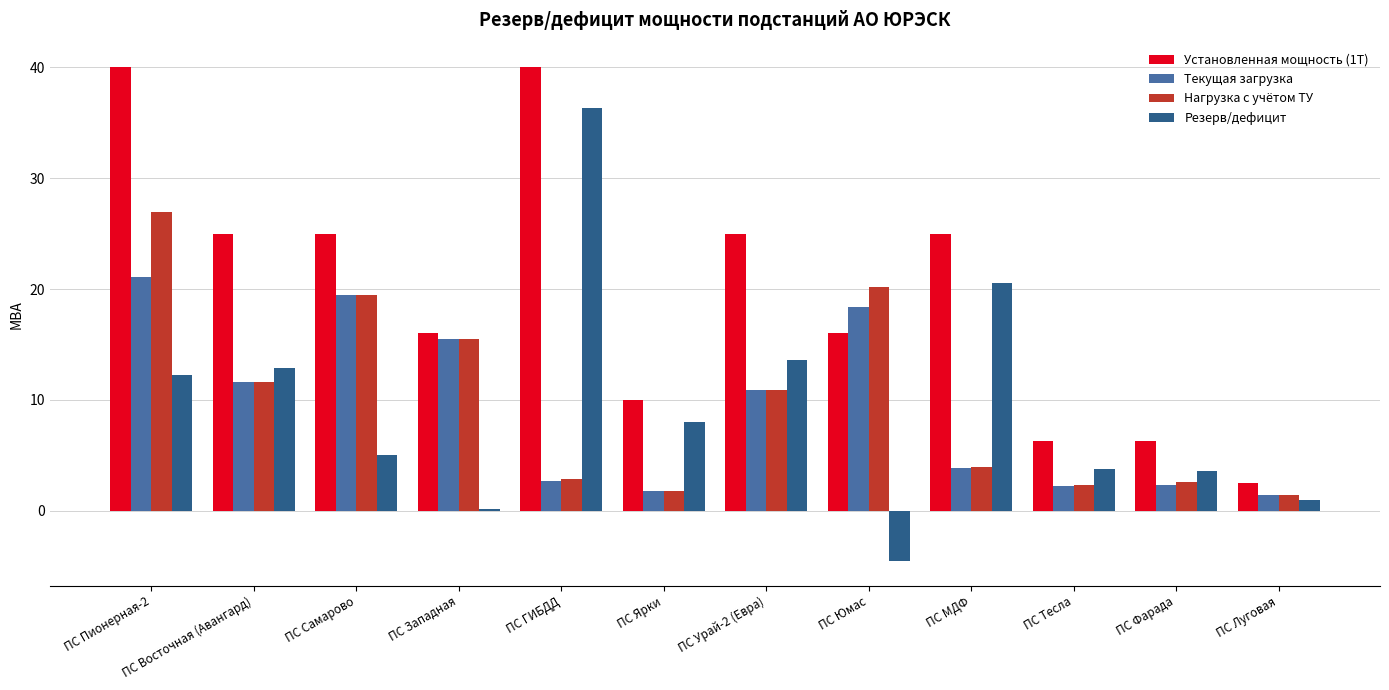

What are all the series names shown in the legend?

Установленная мощность (1Т), Текущая загрузка, Нагрузка с учётом ТУ, Резерв/дефицит